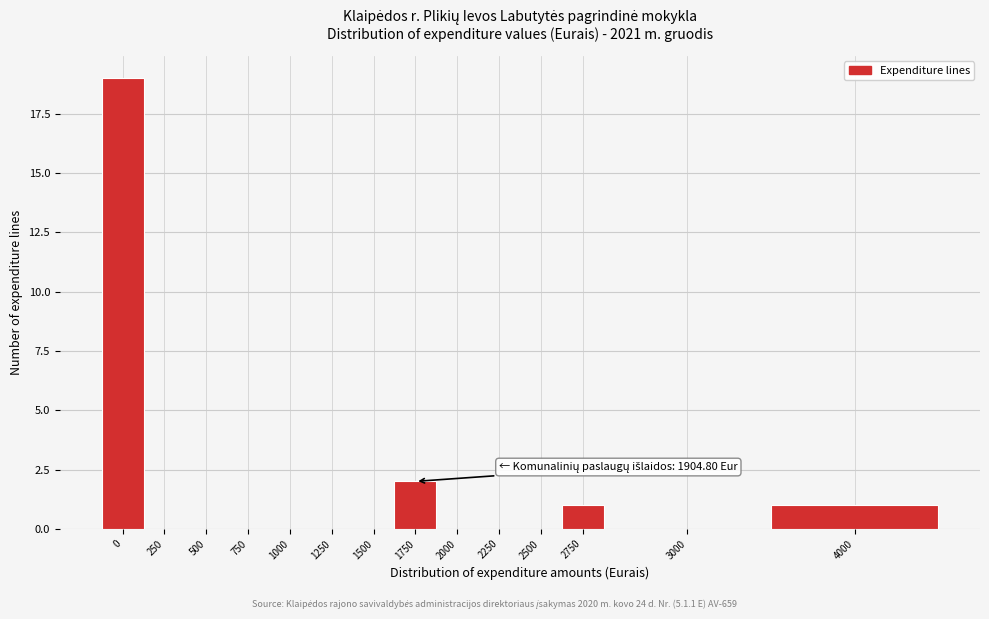

Reading left to right, what are all the values shown in this chart?

0=19	250=0	500=0	750=0	1000=0	1250=0	1500=0	1750=2	2000=0	2250=0	2500=0	2750=1	3000=0	4000=1